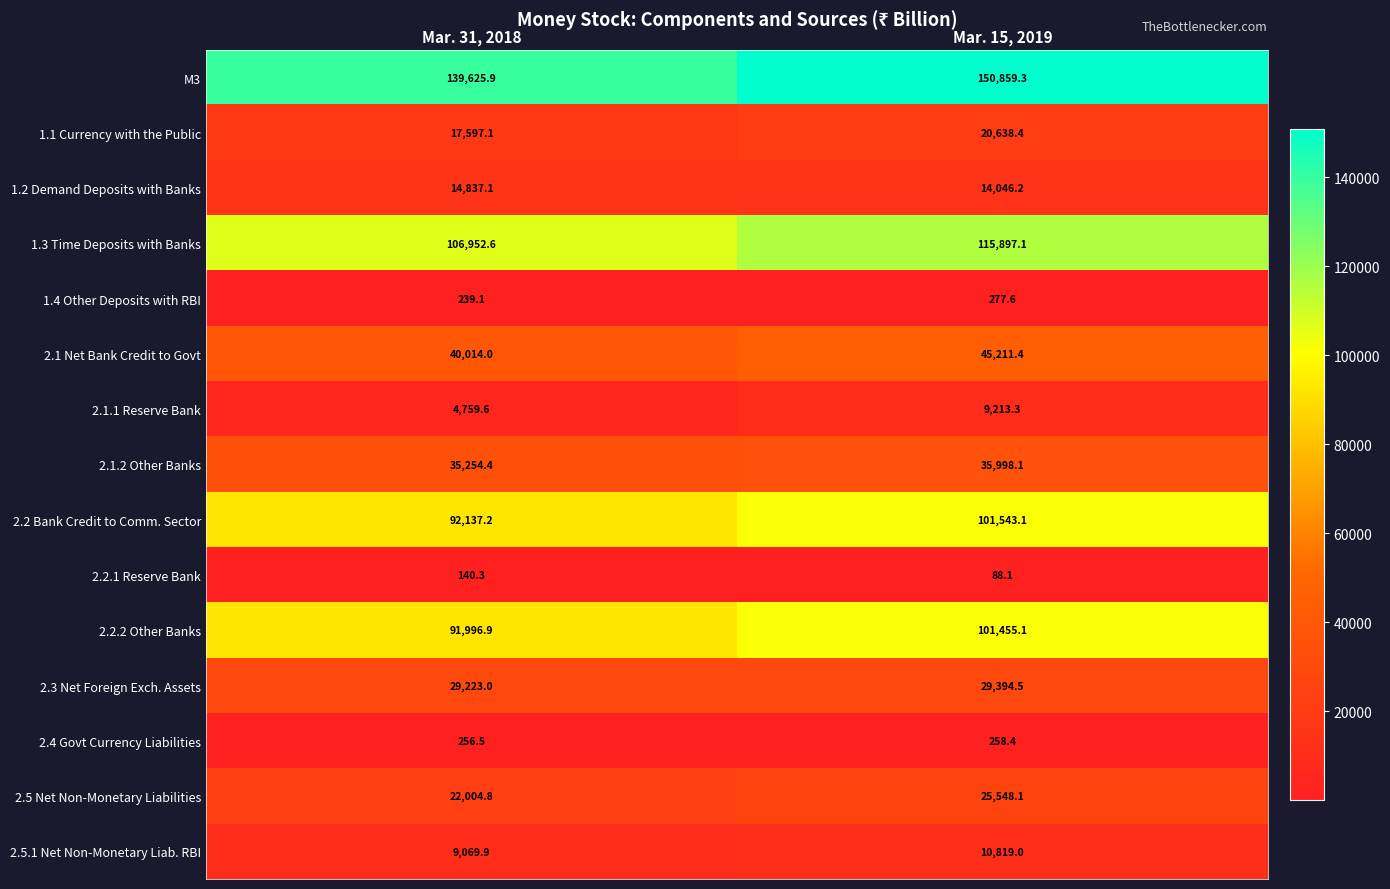

At which label does 1.4 Other Deposits with RBI first exceed 277?

Mar. 15, 2019